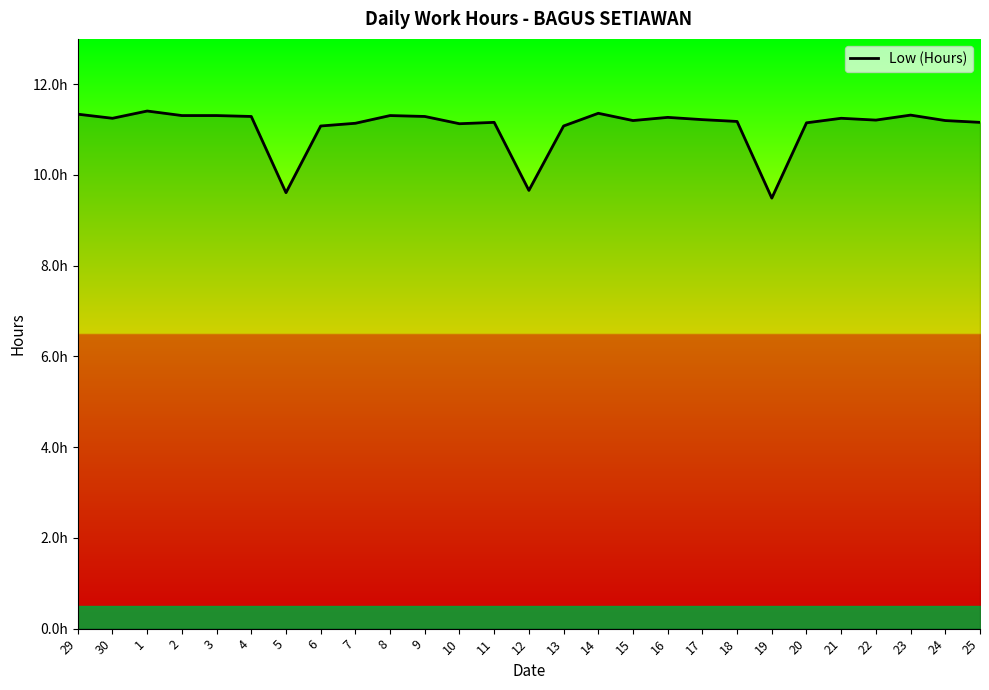

Does the chart display data point markers on the line(s)?

No